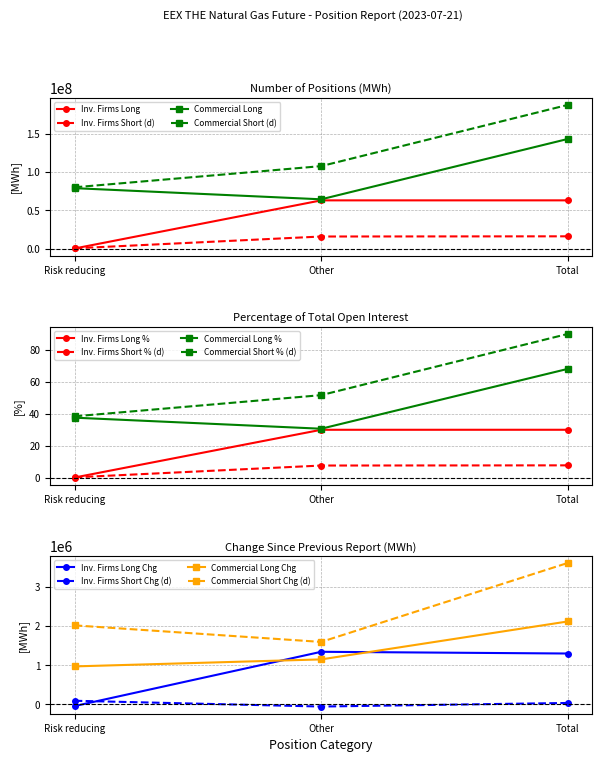

What is the label of the 1st point from the right?

Total